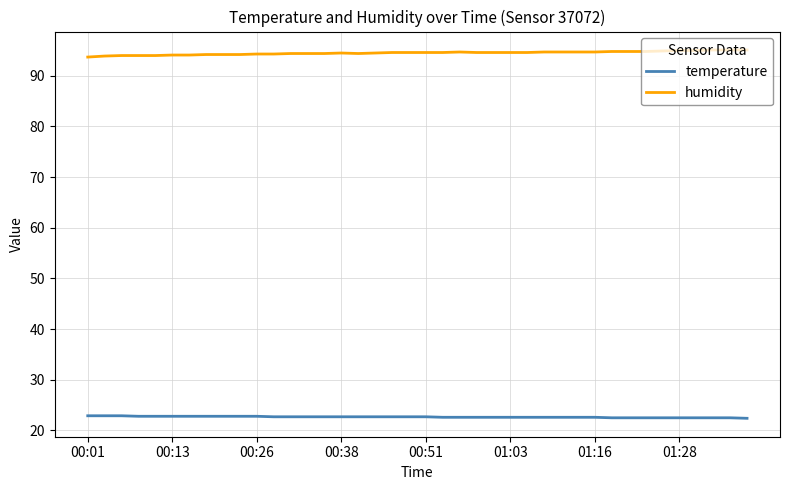

Which series has the largest total across all categories?

humidity